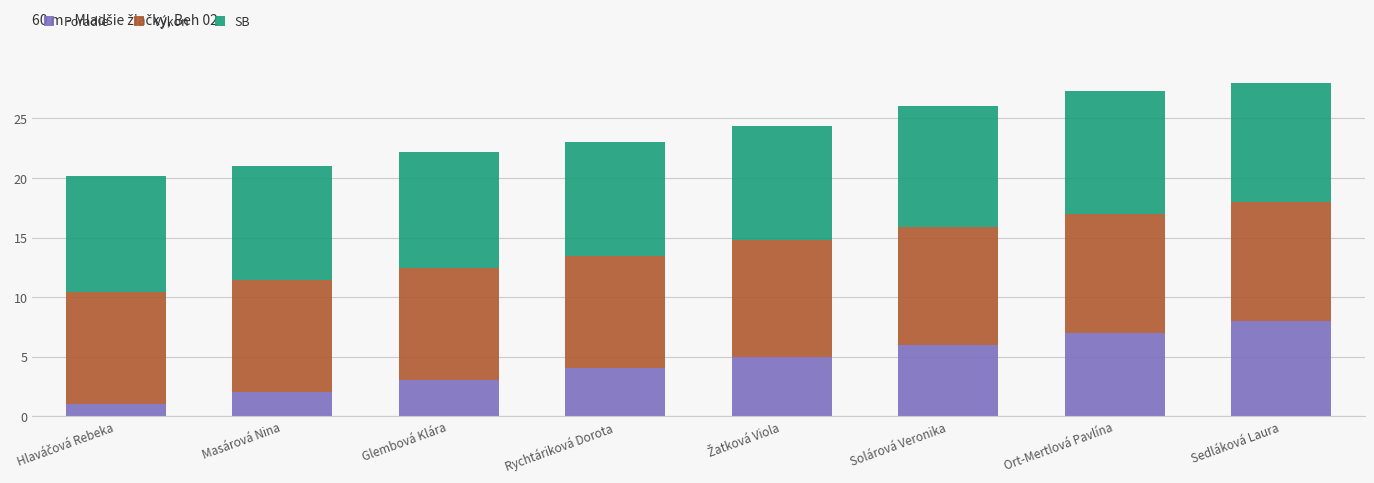

Is it true that Poradie equals 2.9 at Sedláková Laura?

False